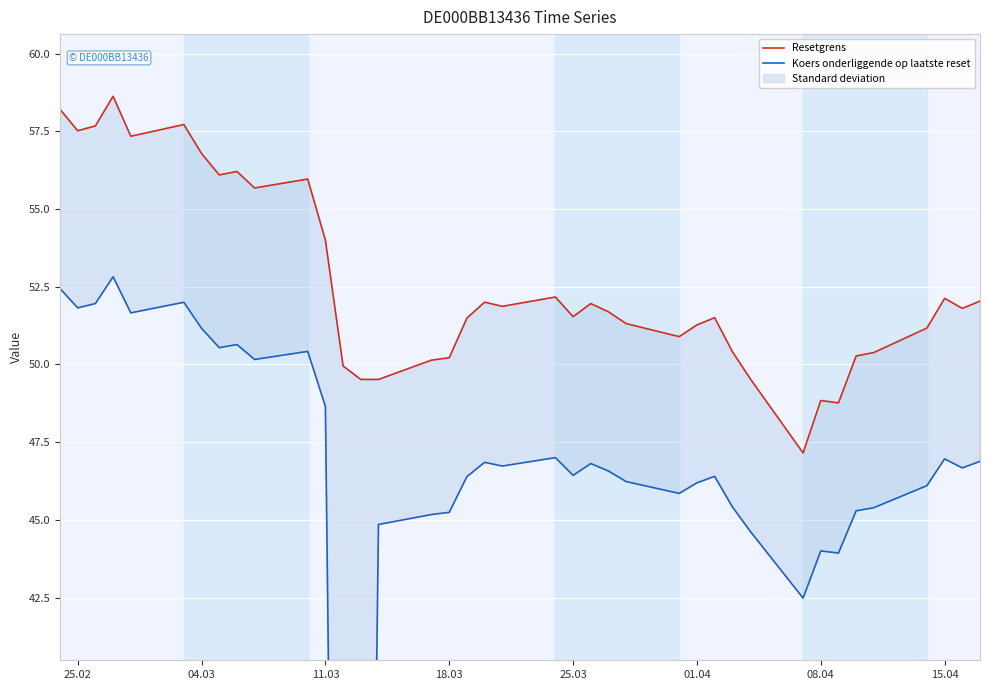

In Resetgrens, how many points are higher than both neighbors (excluding endpoints)?

10